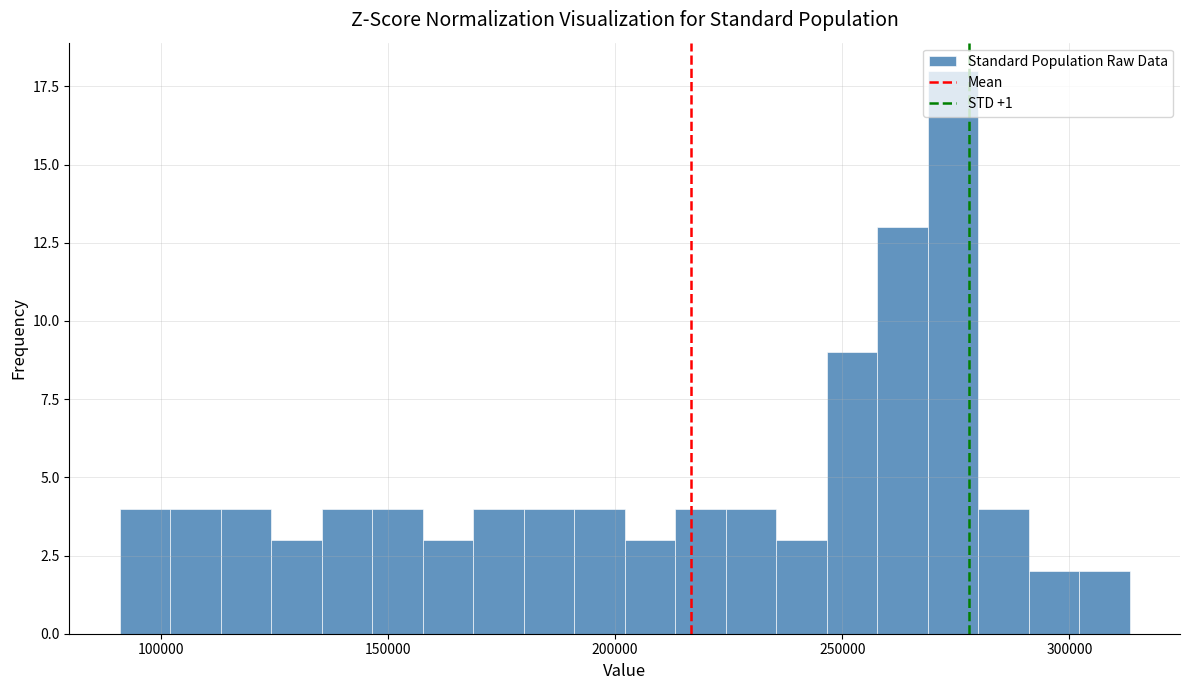

Around what value on the x-axis is the tallest bar? Give the approximate position of its centre, as read against the axis.

275000